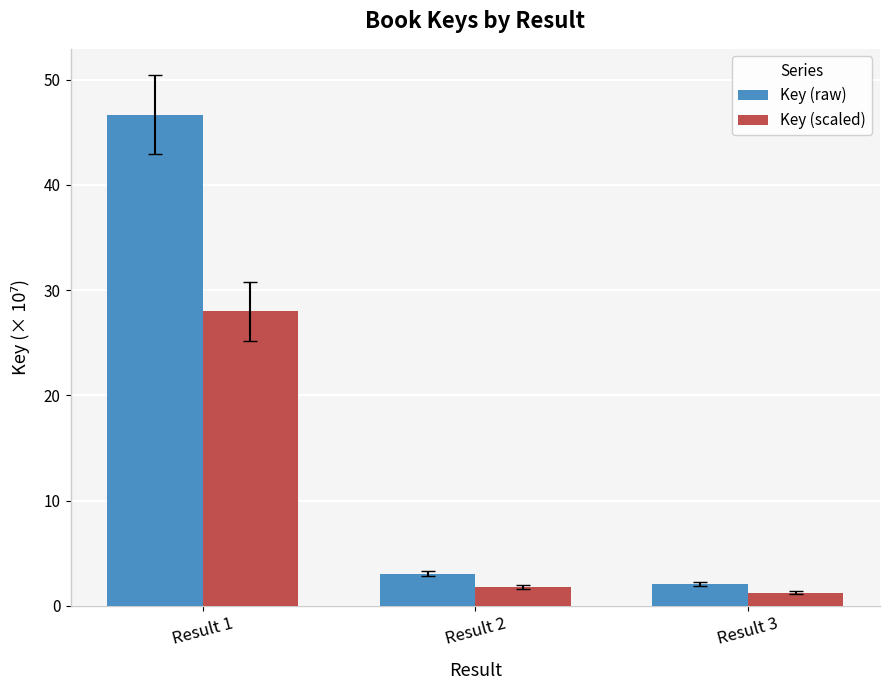

Which series changed the most between Result 1 and Result 3?

Key (raw)